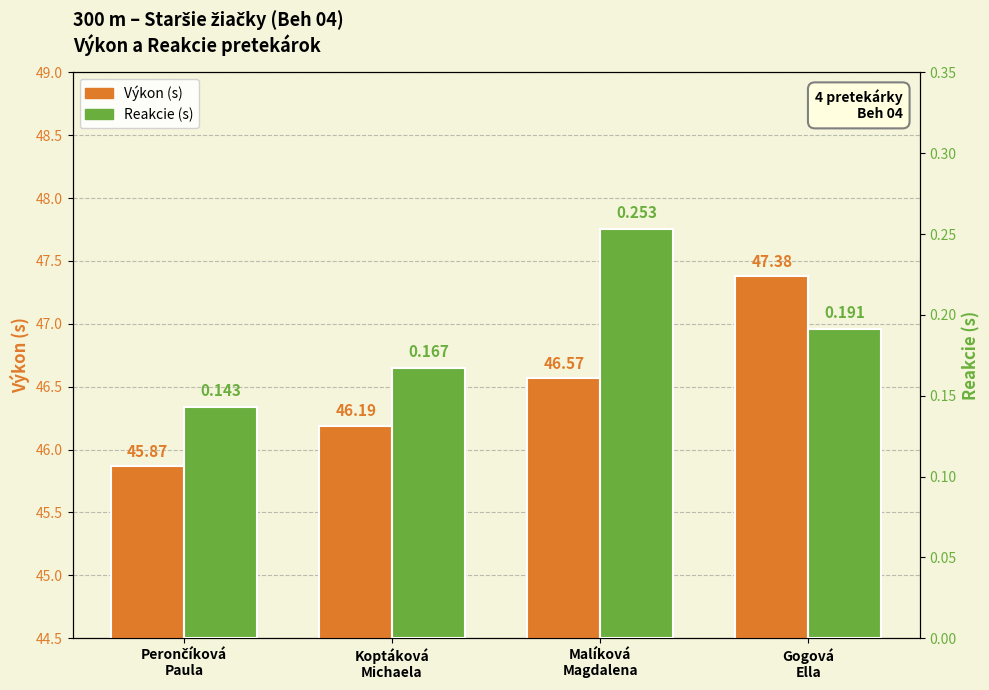

List the series in order of their peak value, highest first.

Výkon (s), Reakcie (s)